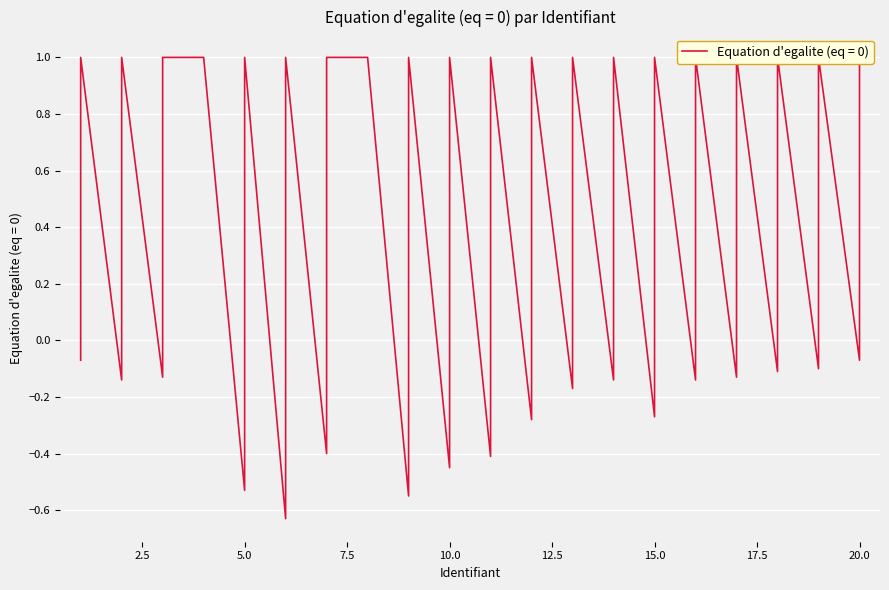

What is the value of the 1st point from the left?

-0.1